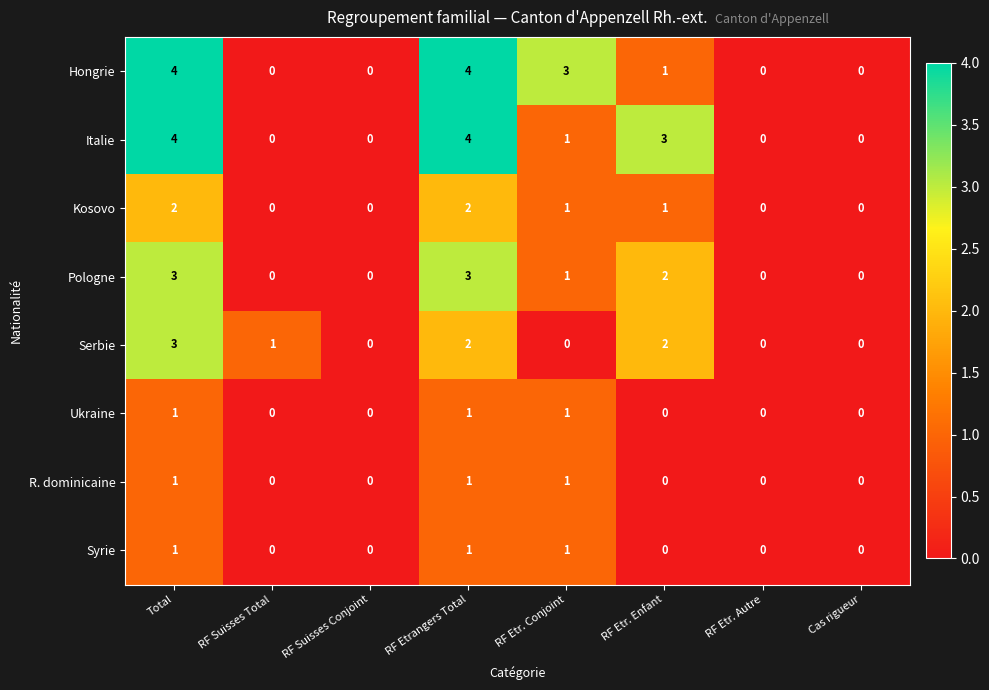

At which category is the sum across all series the highest?

Total